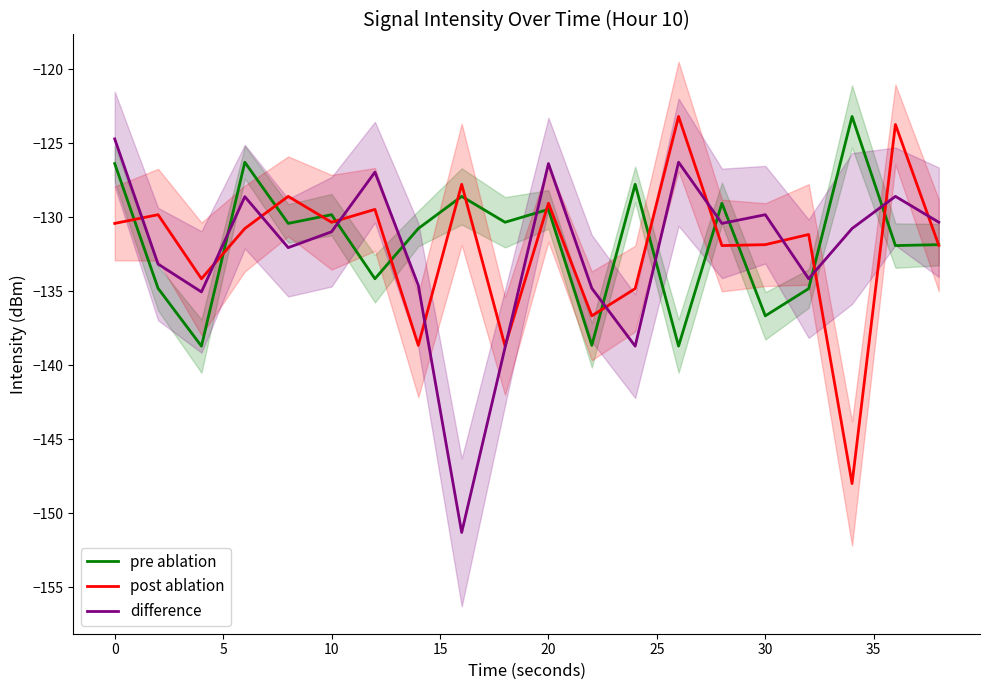

List the series in order of their overall mean, highest first.

pre ablation, post ablation, difference